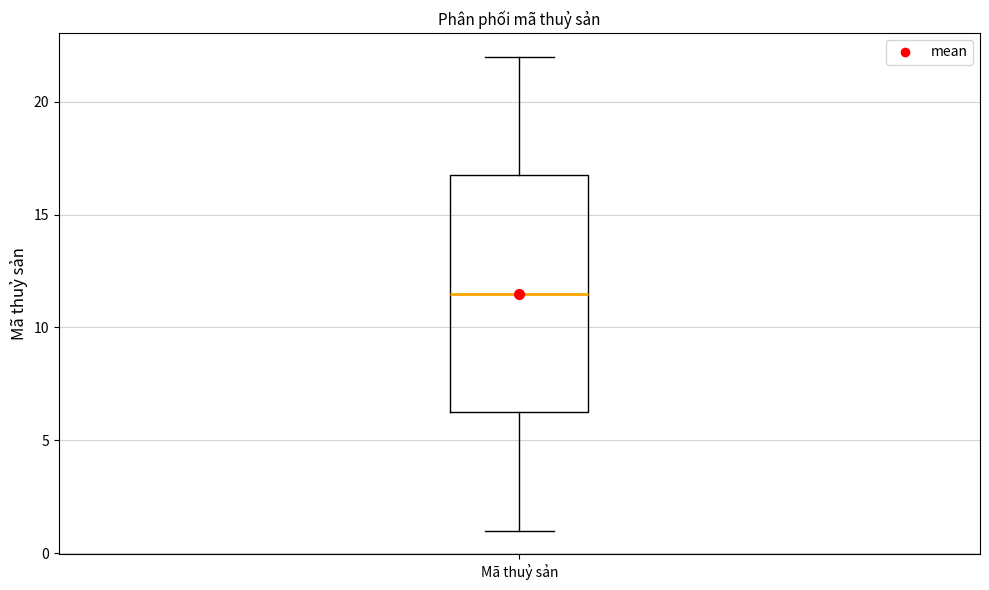

Transcribe this box plot: give where the median line is, the range the box spans, and where the two whiskers end, as read against the y-axis. The values are not printed on the chart, so give them approximately, as read against the axis.

median 11.5, box 6.5 to 17.0, whiskers 1.0 to 22.0